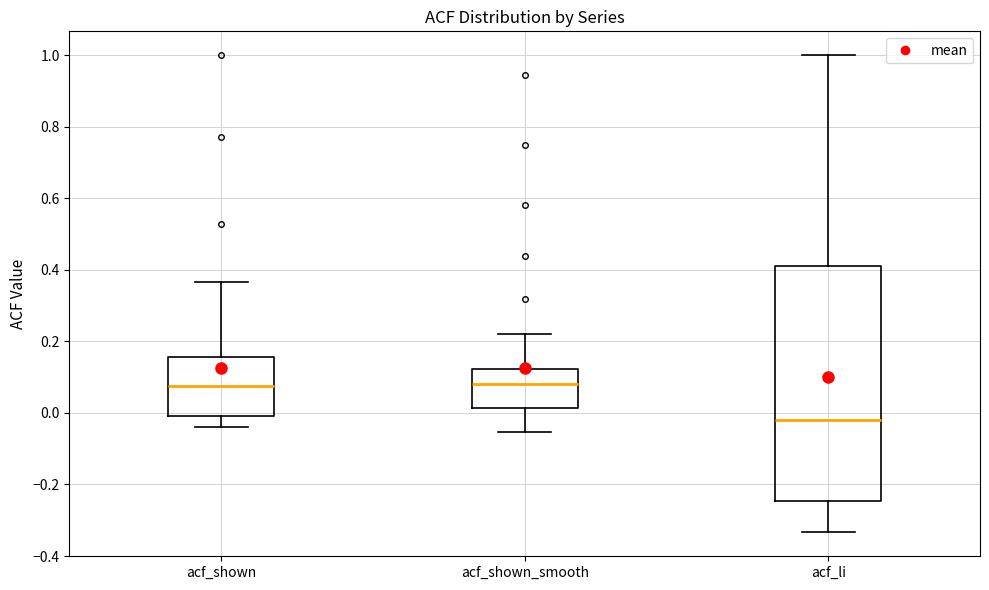

Reading left to right, read every box against the y-axis: the position of its median line, the range the box covers, and the ends of its whiskers. The values are not printed on the chart, so give them approximately, as read against the axis.

acf_shown: median 0.08, box 0.00 to 0.16, whiskers -0.04 to 0.36
acf_shown_smooth: median 0.08, box 0.02 to 0.12, whiskers -0.06 to 0.22
acf_li: median -0.02, box -0.24 to 0.42, whiskers -0.34 to 1.00